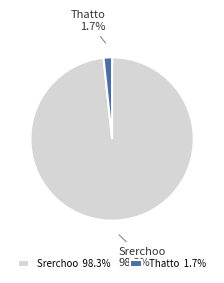

Which slice is the smallest?

Thatto